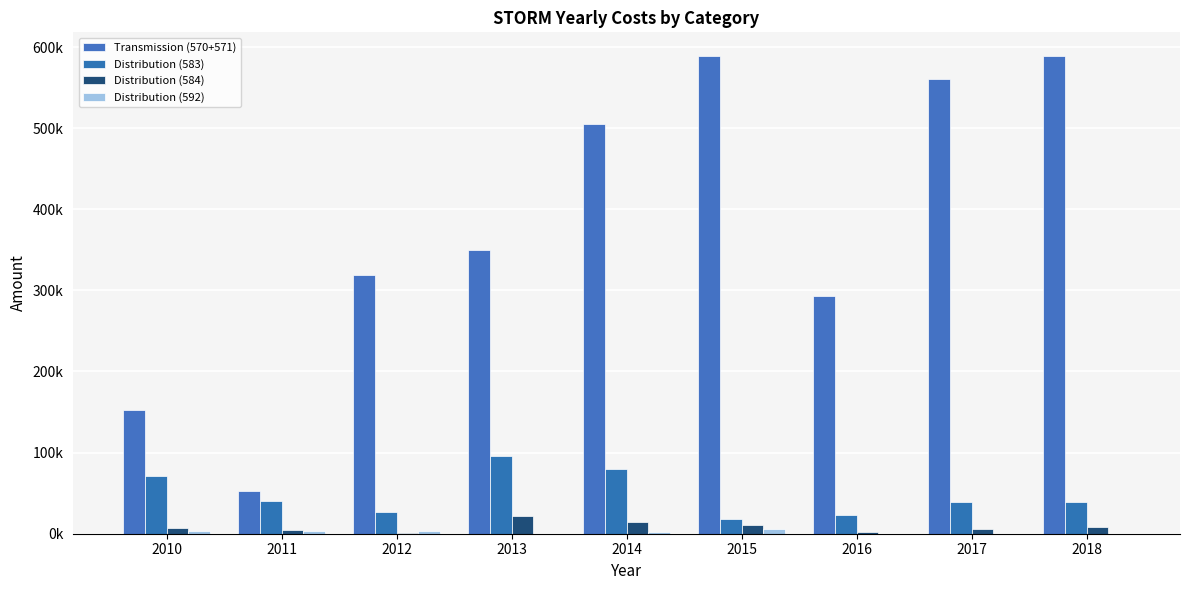

Are the bars horizontal?

No